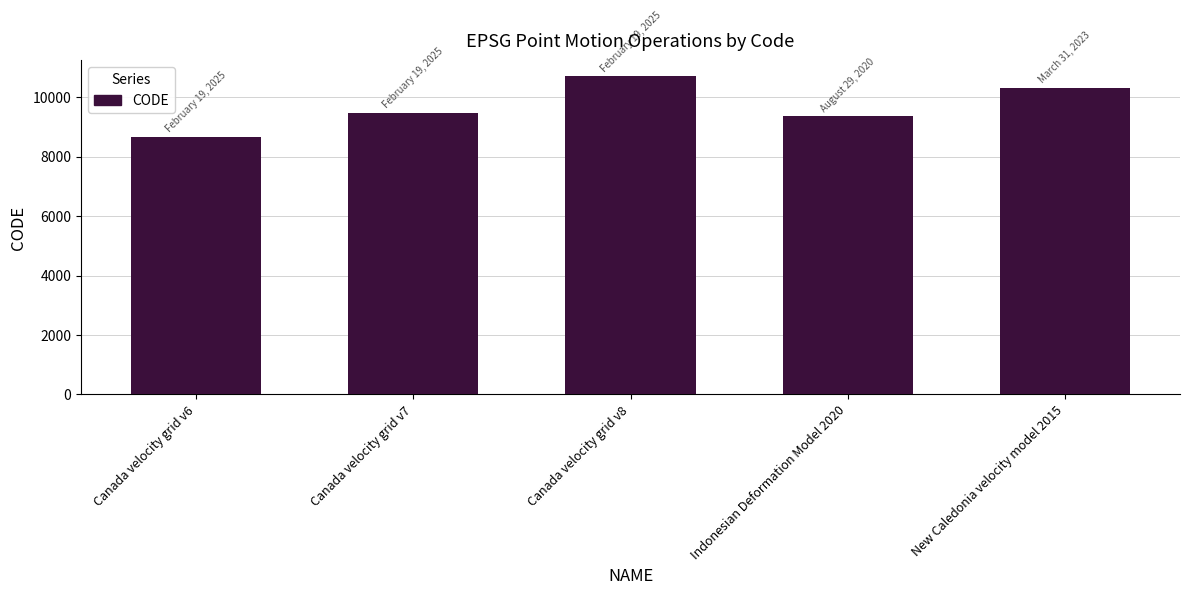

Between Canada velocity grid v8 and New Caledonia velocity model 2015, which is larger?

Canada velocity grid v8